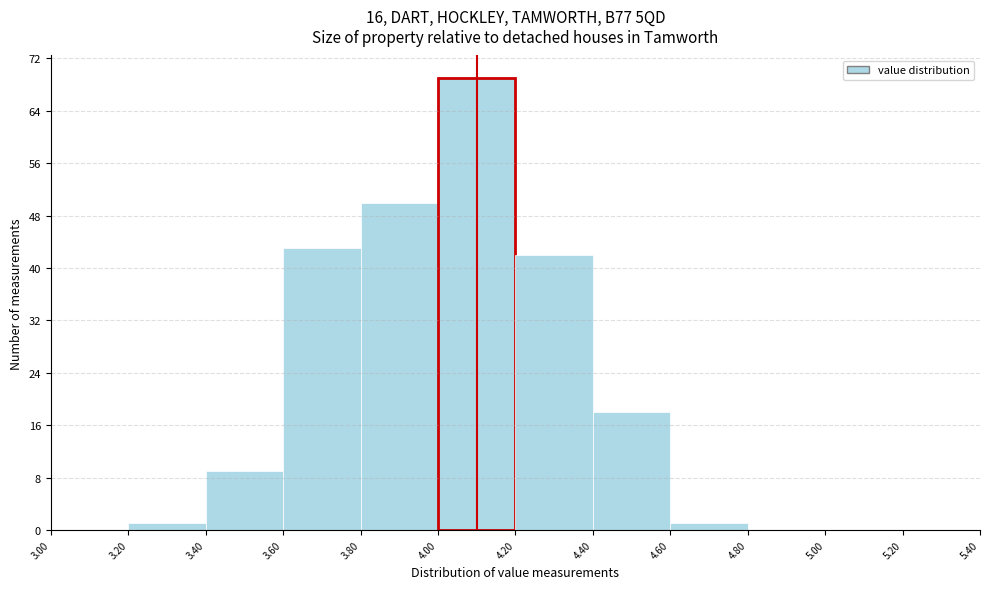

Over which range of the x-axis is the bar tallest?

4.00 to 4.20